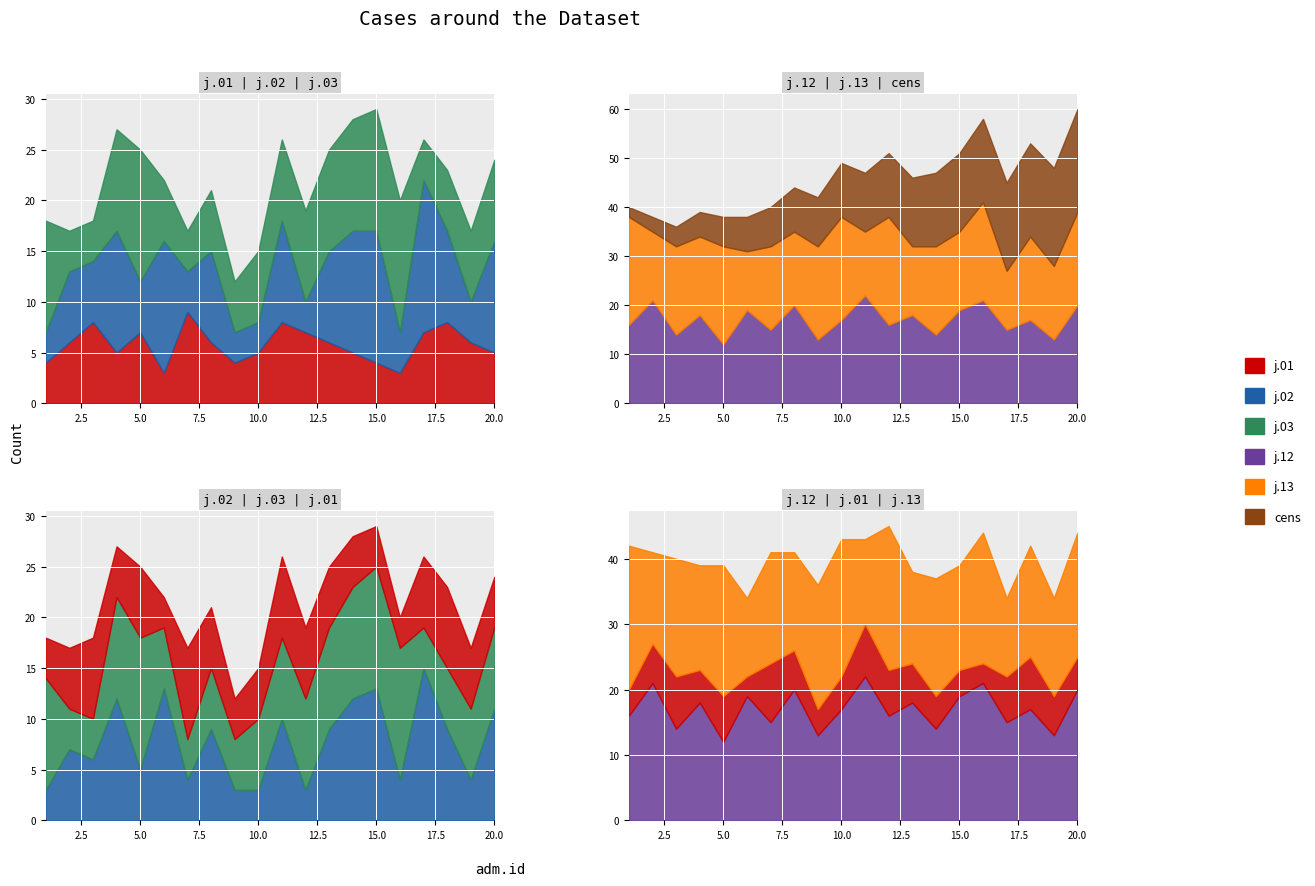

List the series in order of their peak value, lowest first.

j.01, j.03, j.02, cens, j.12, j.13